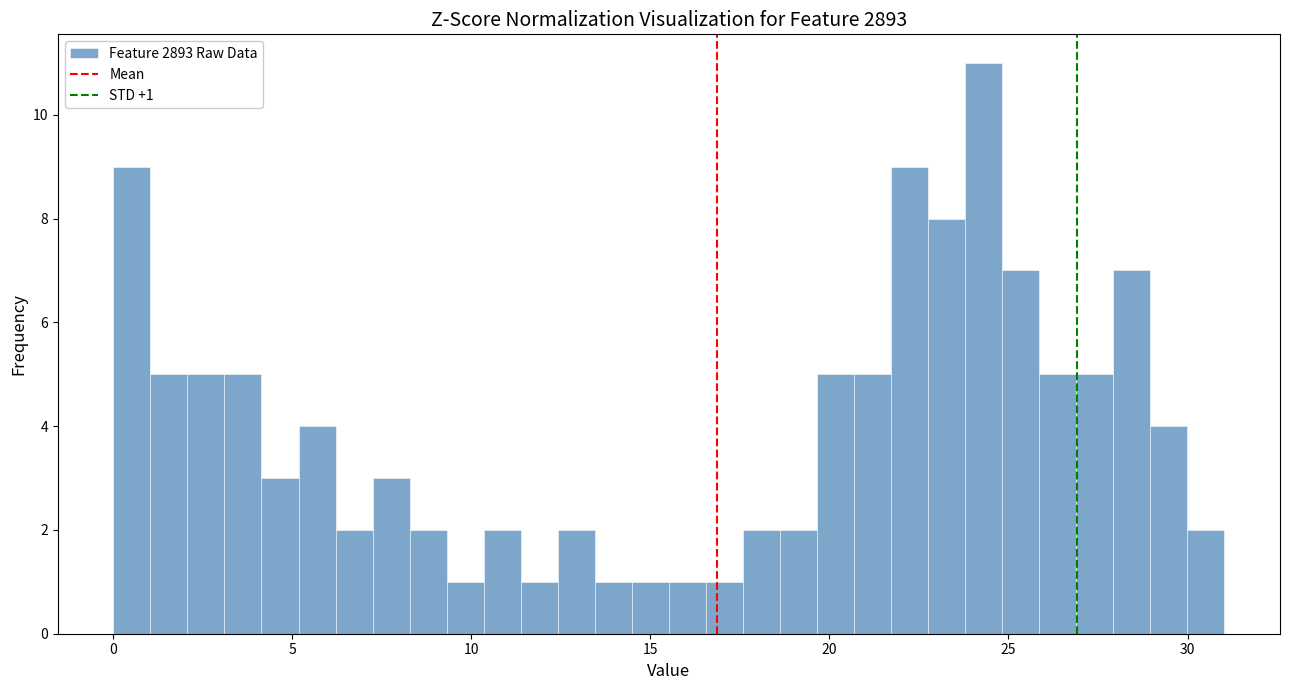

Around what value on the x-axis is the tallest bar? Give the approximate position of its centre, as read against the axis.

24.5